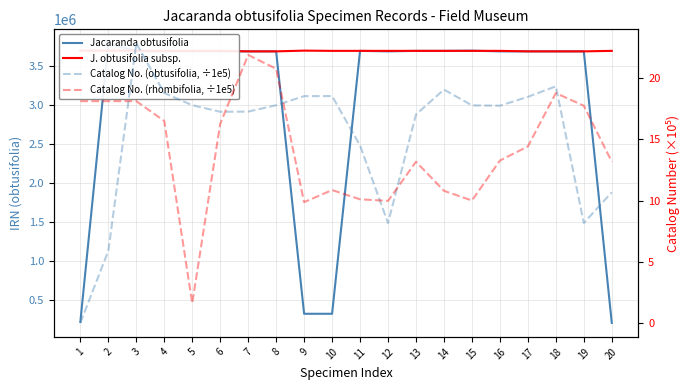

Which category has the highest value in the Jacaranda obtusifolia series?

2